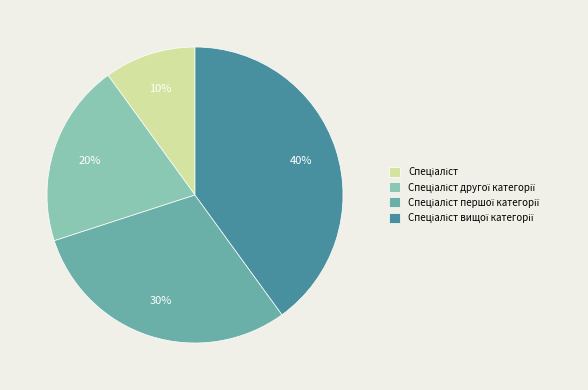

To the nearest percent, what is the difference between the largest and smallest slice percentages?

30%